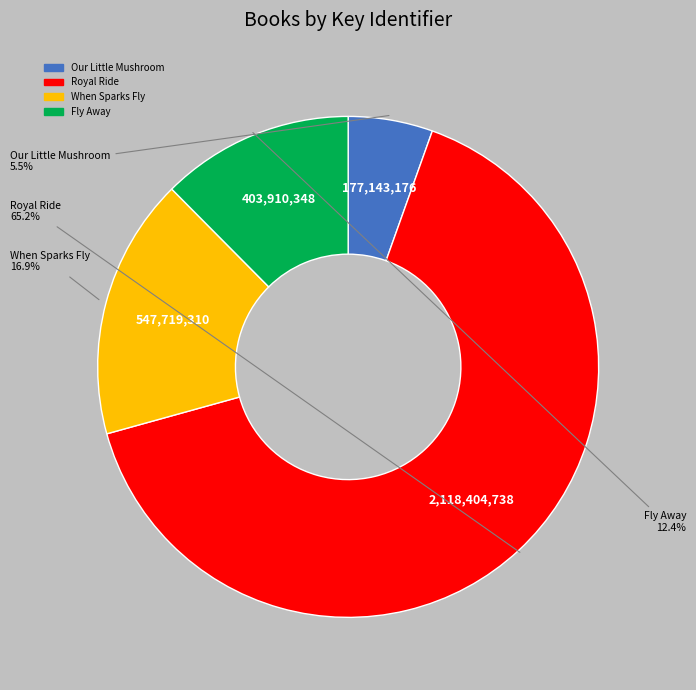

Is there any slice that represents more than half of the pie?

Yes